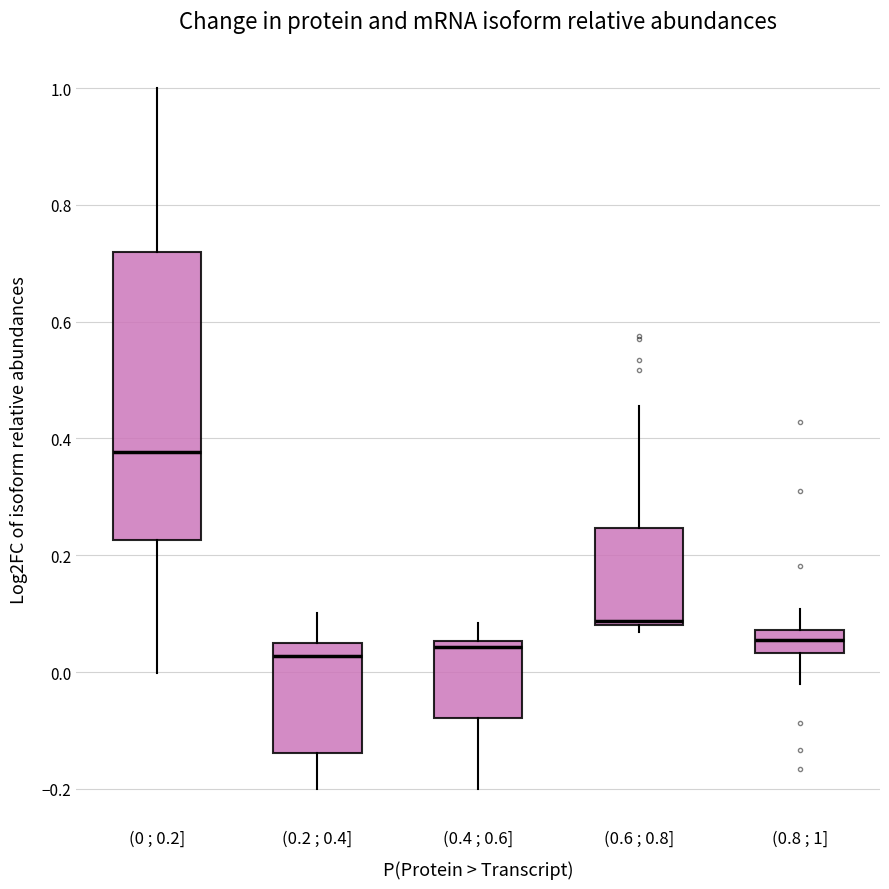

Which box is the tallest, from its lower edge to its upper edge?

(0 ; 0.2]